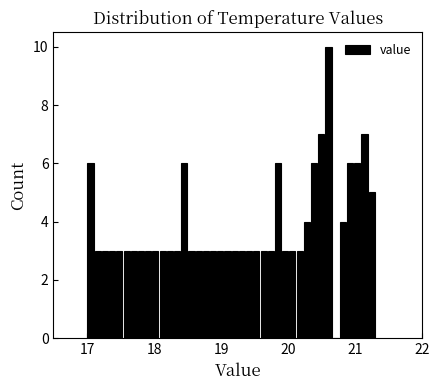

Read against the x-axis, roughly where is the centre of the tallest bar?

20.6